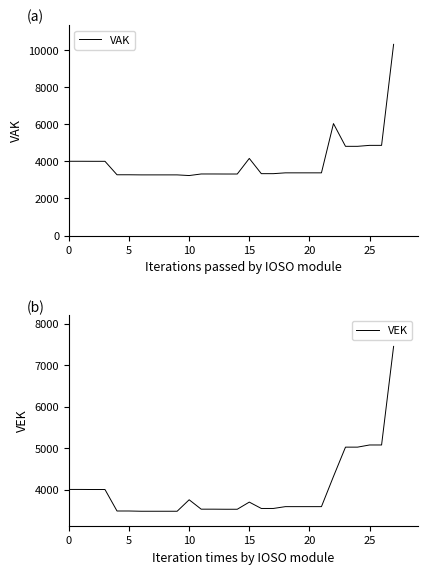

Where is the first local maximum for VAK?

15